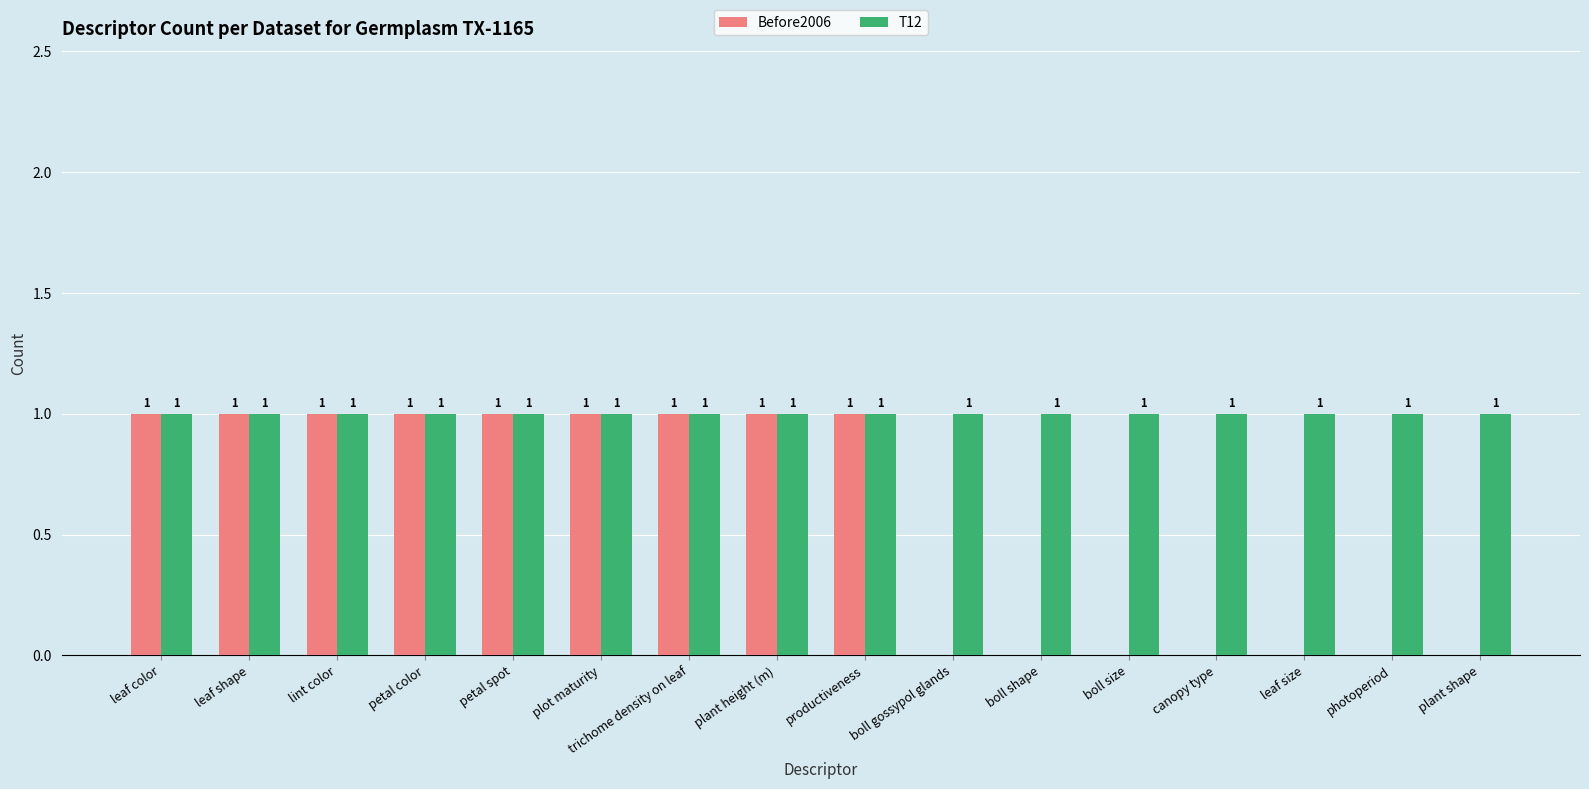

Are the bars grouped side by side (vs. stacked)?

Yes